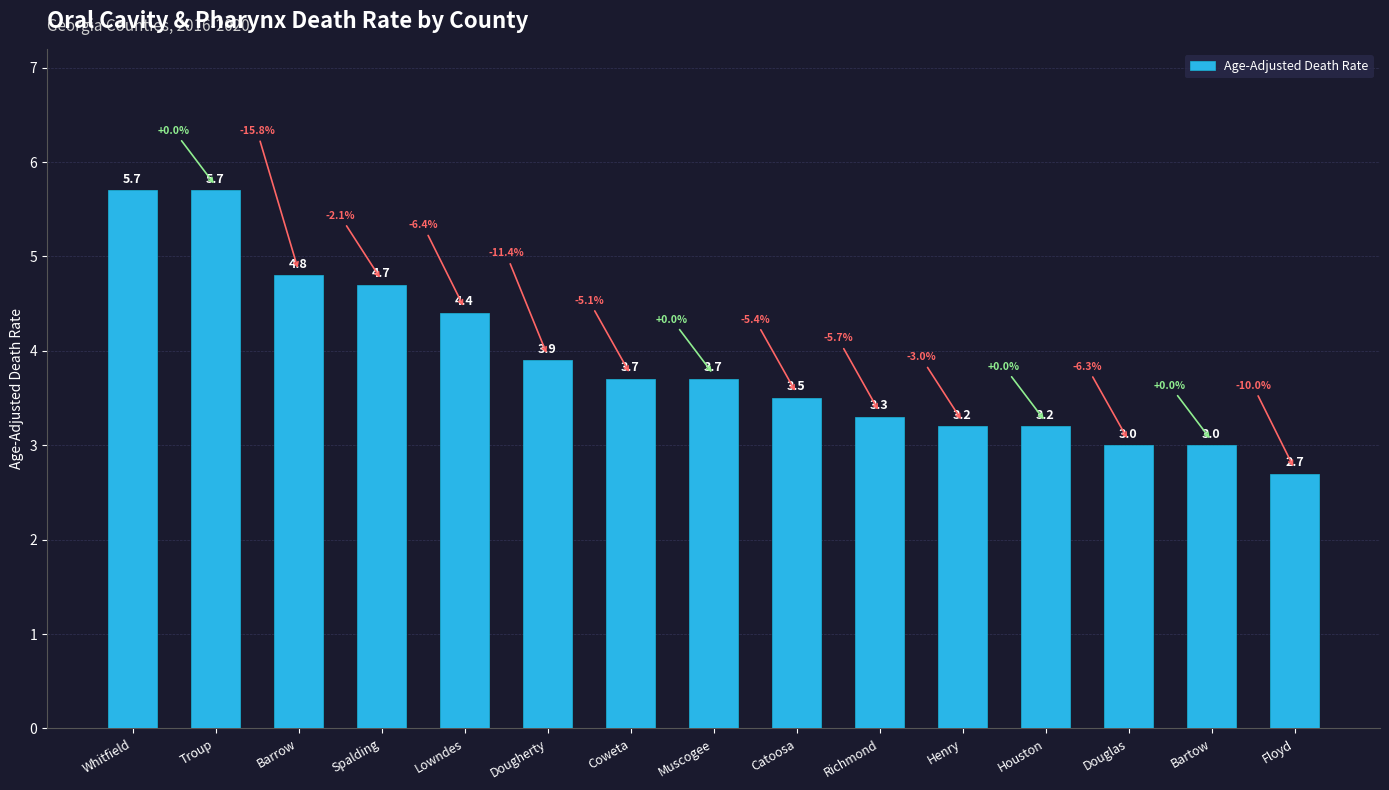

True or false: the data shows 1.3 at Whitfield.

False